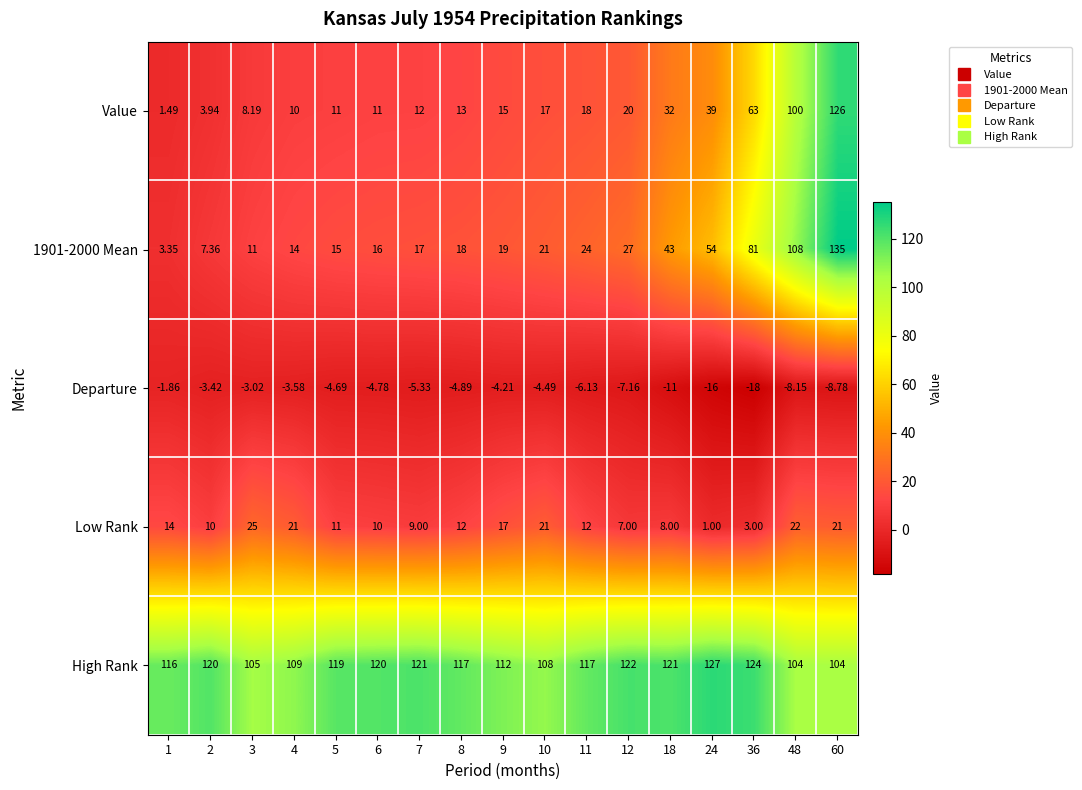

Is the value of 1901-2000 Mean at 11 greater than the value of Low Rank at 18?

Yes